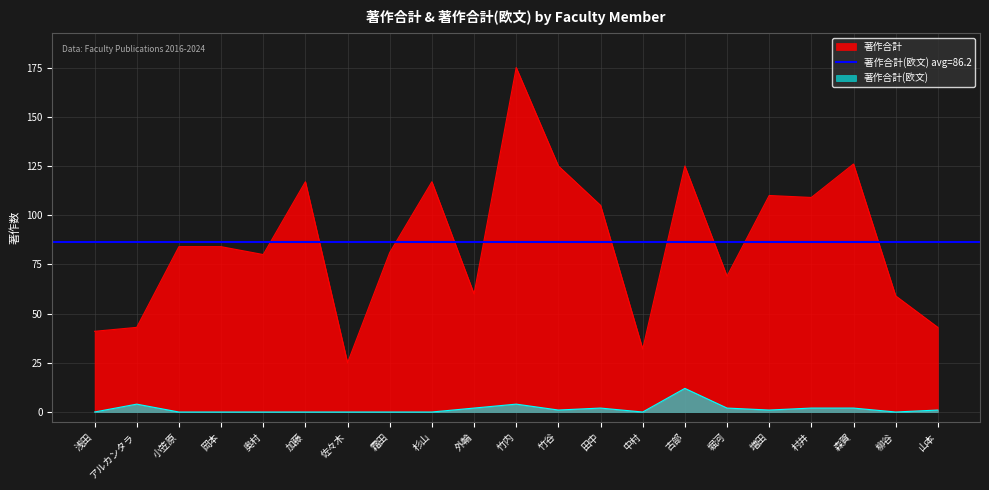

True or false: 著作合計 and 著作合計(欧文) cross at least once.

False